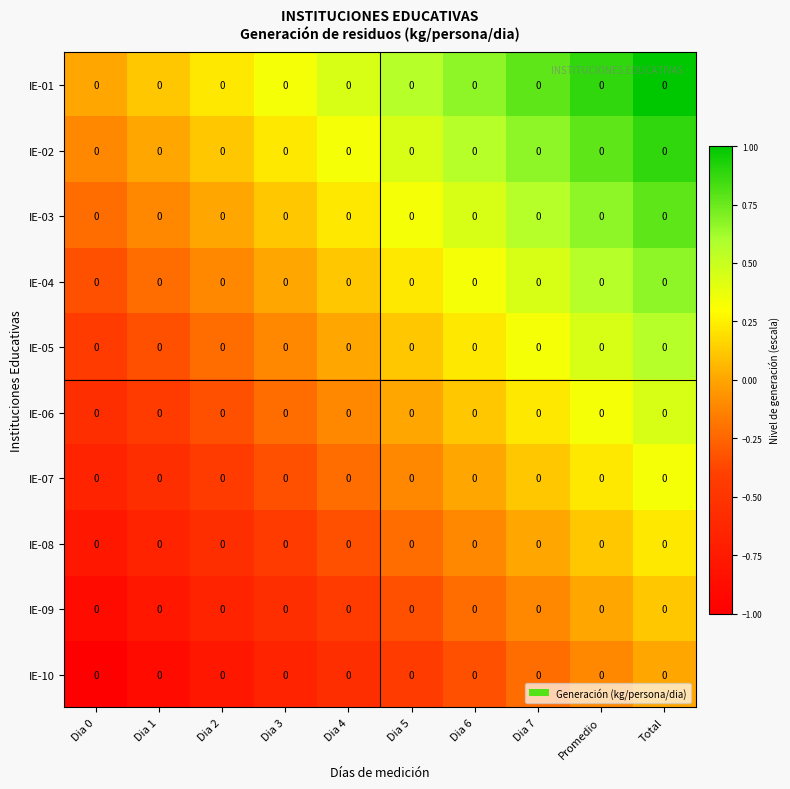

How many data points does each series have?

10